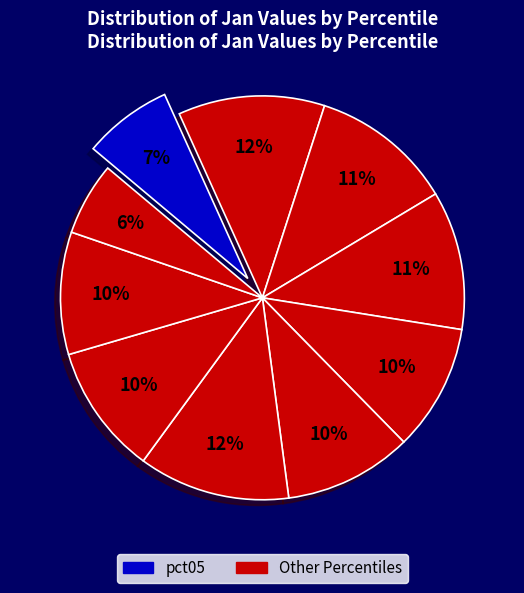

Is there any slice that represents more than half of the pie?

No